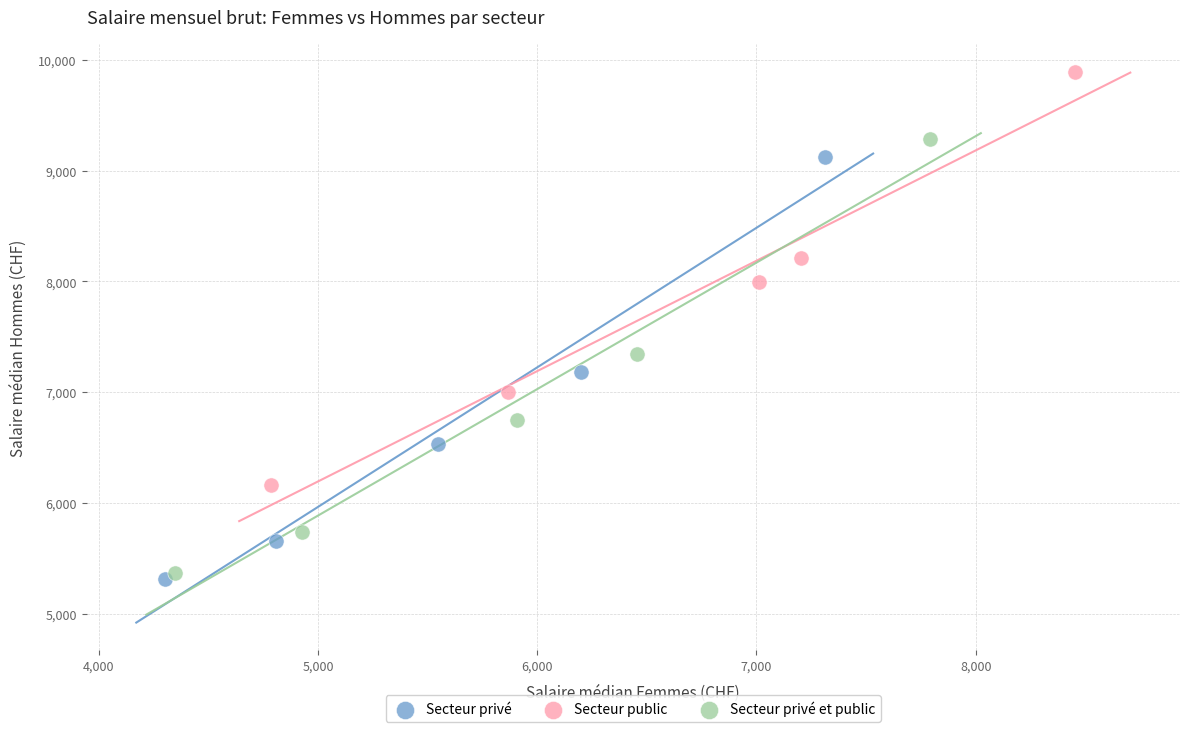

Which series has the largest Y range (max minus min)?

Secteur privé et public